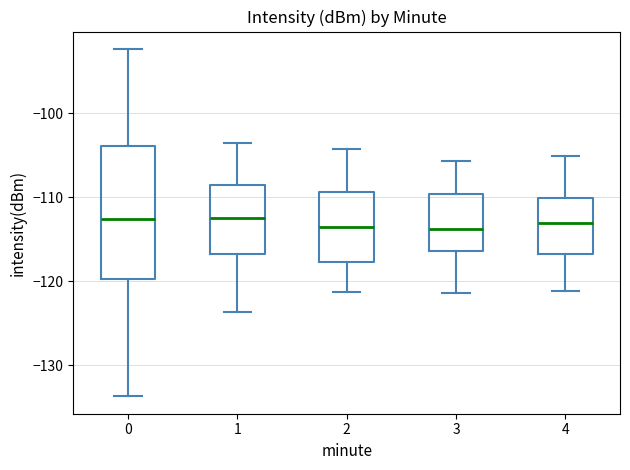

Reading left to right, read every box against the y-axis: the position of its median line, the range the box covers, and the ends of its whiskers. The values are not printed on the chart, so give them approximately, as read against the axis.

0: median -113, box -120 to -104, whiskers -134 to -92
1: median -112, box -117 to -109, whiskers -124 to -103
2: median -114, box -118 to -109, whiskers -121 to -104
3: median -114, box -116 to -110, whiskers -121 to -106
4: median -113, box -117 to -110, whiskers -121 to -105